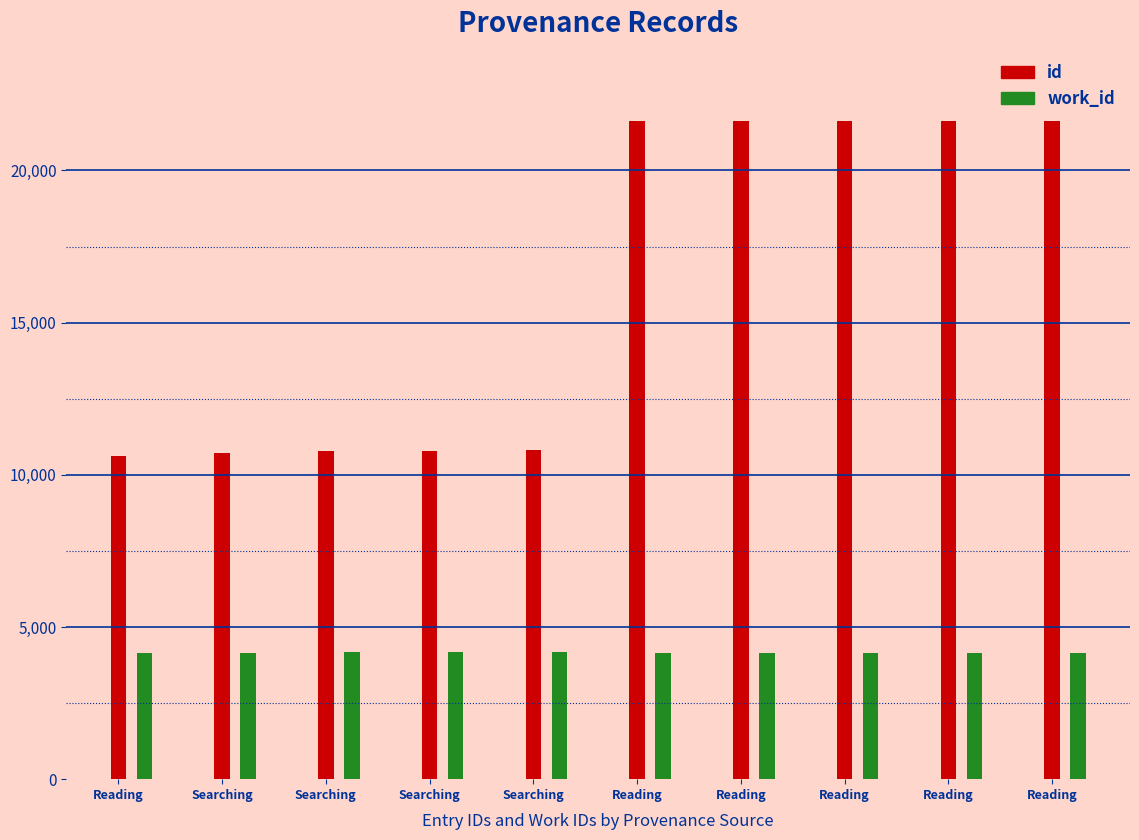

What are all the series names shown in the legend?

id, work_id